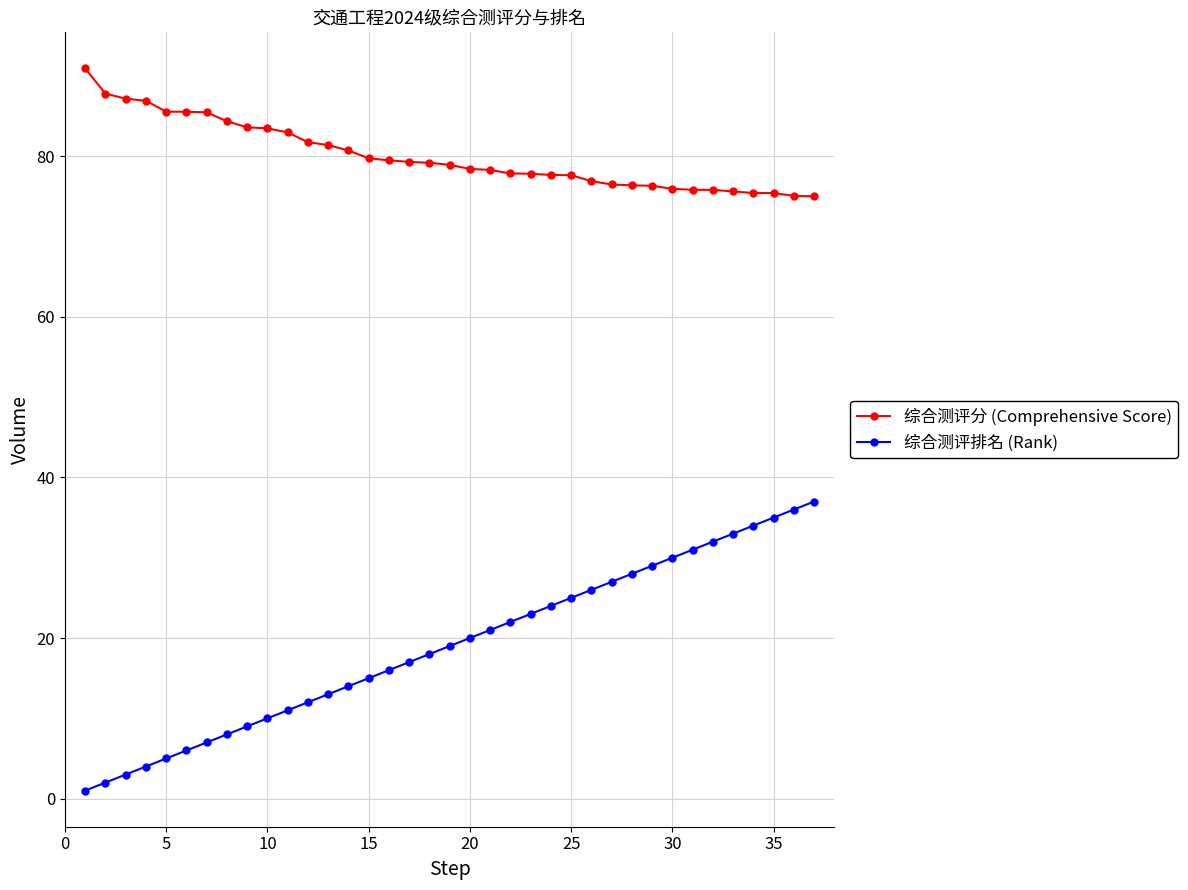

Rank the series by their maximum value, from lowest to highest.

综合测评排名 (Rank), 综合测评分 (Comprehensive Score)